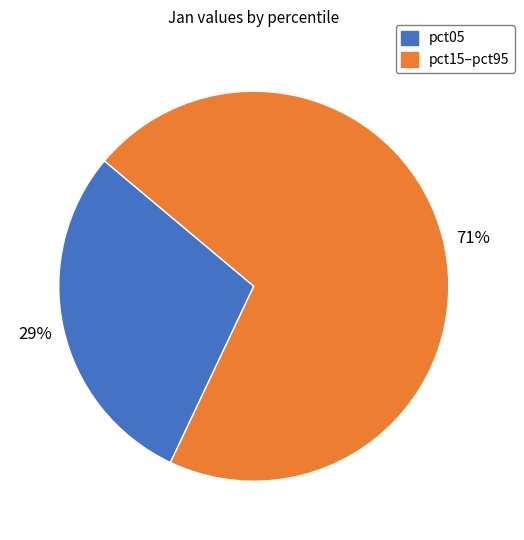

To the nearest percent, what is the difference between the largest and smallest slice percentages?

42%